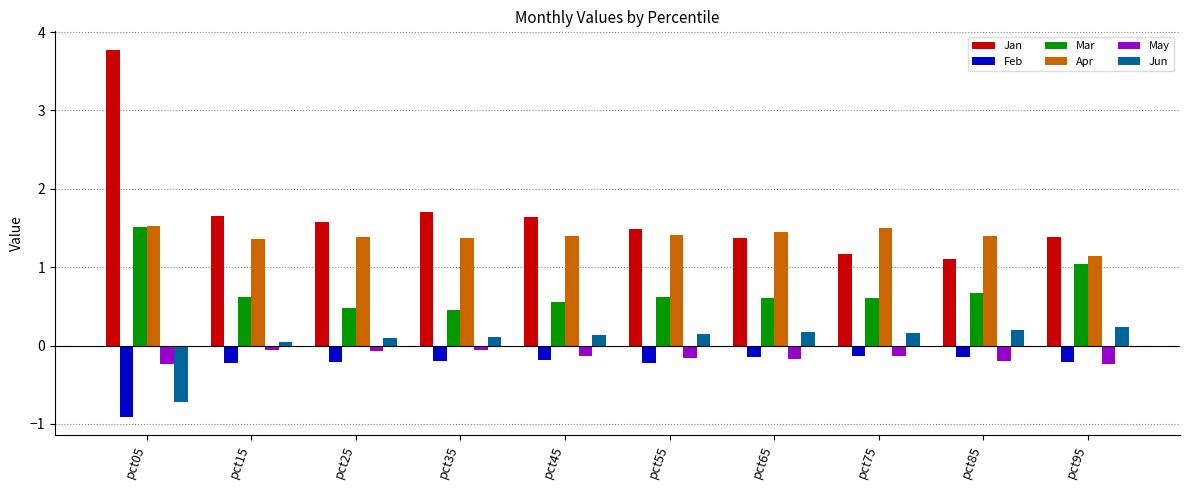

At which category does the chart reach its minimum across all series?

pct05